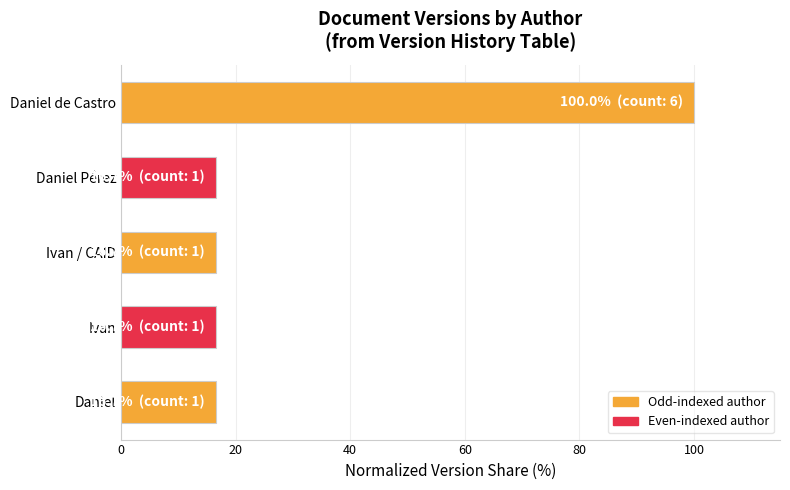

The chart shows a value of 24.0 at Daniel Pérez. True or false?

False